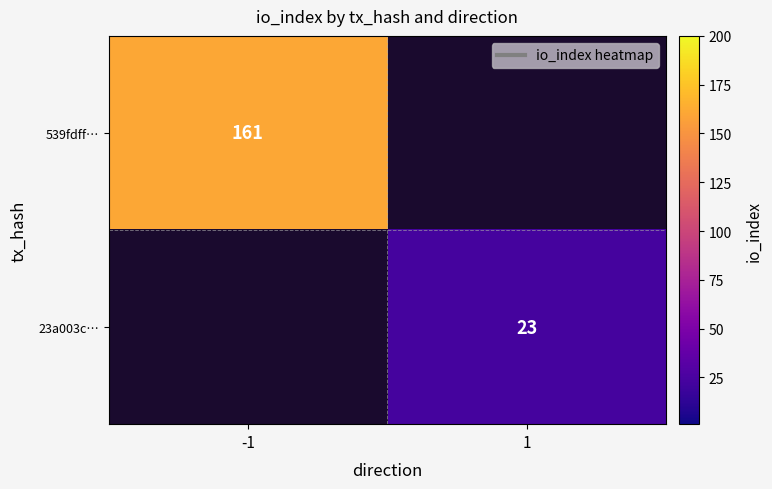

Is it true that 539fdff… equals 235 at -1?

False